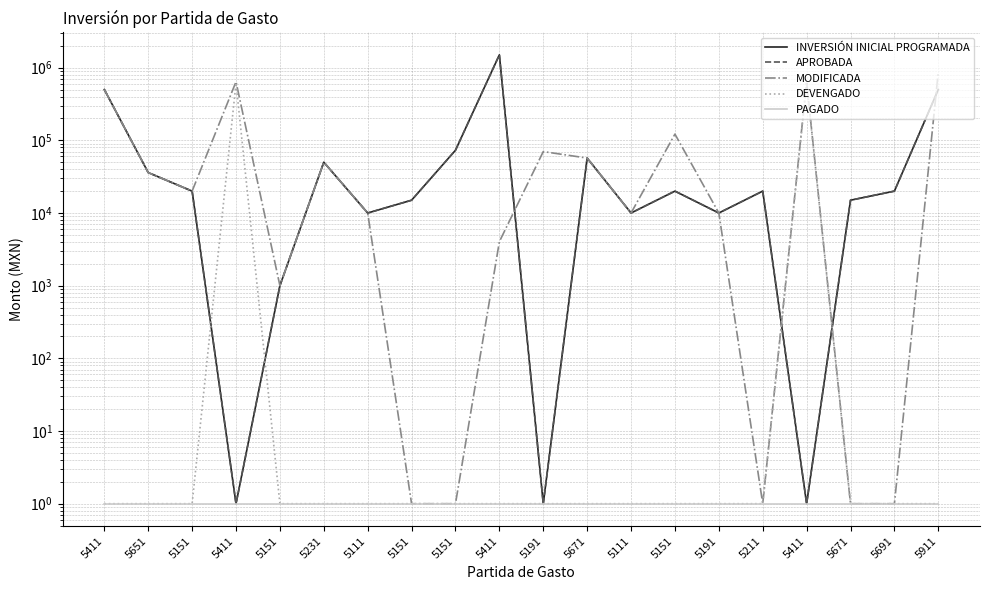

Reading right to left, transcribe all the data shown in this chart.

INVERSIÓN INICIAL PROGRAMADA: 500000.0	20000.0	15000.0	1.0	20000.0	10000.0	20000.0	10000.0	57000.0	1.0	1500000.0	73000.0	15000.0	10000.0	50000.0	1000.0	1.0	20000.0	36000.0	500000.0
APROBADA: 500000.0	20000.0	15000.0	1.0	20000.0	10000.0	20000.0	10000.0	57000.0	1.0	1500000.0	73000.0	15000.0	10000.0	50000.0	1000.0	1.0	20000.0	36000.0	500000.0
MODIFICADA: 876000.0	1.0	1.0	640000.0	1.0	10000.0	121775.5	10000.0	57000.0	70000.0	4032.0	1.0	1.0	10000.0	50000.0	1000.0	640000.0	20000.0	36000.0	500000.0
DEVENGADO: 1.0	1.0	1.0	614900.0	1.0	1.0	1.0	1.0	1.0	1.0	1.0	1.0	1.0	1.0	1.0	1.0	614900.0	1.0	1.0	1.0
PAGADO: 1.0	1.0	1.0	1.0	1.0	1.0	1.0	1.0	1.0	1.0	1.0	1.0	1.0	1.0	1.0	1.0	1.0	1.0	1.0	1.0